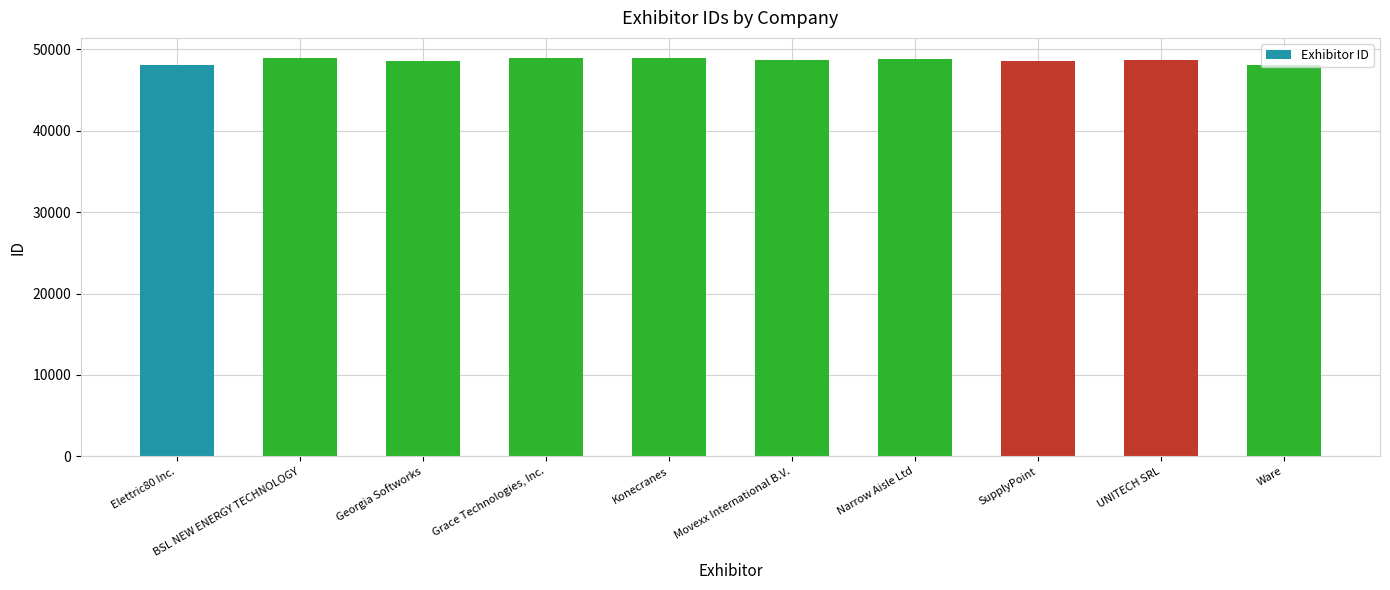

How many data points does each series have?

10